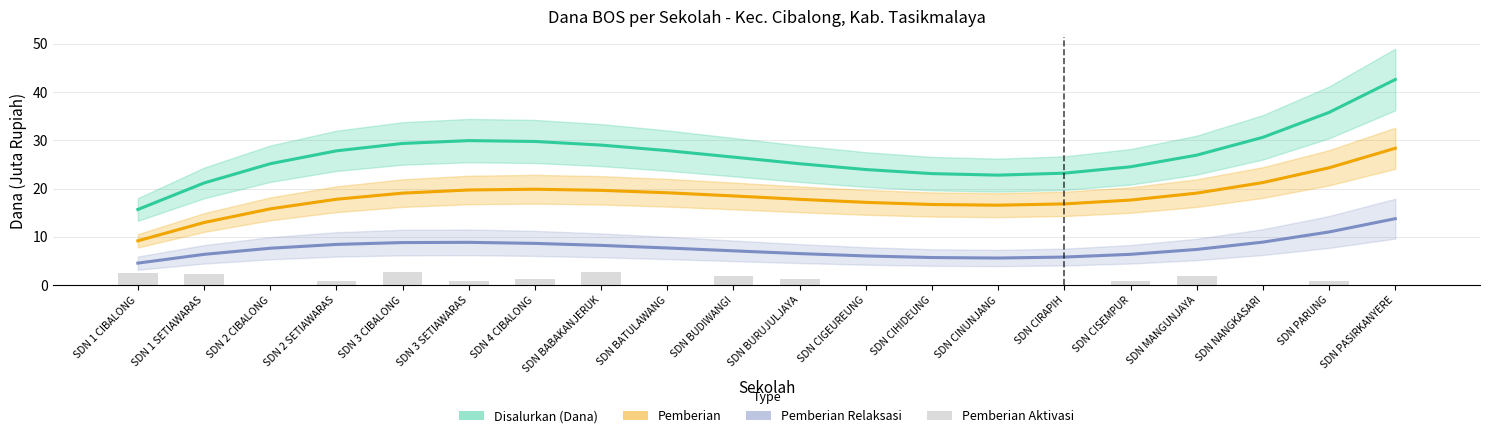

Rank the categories by Disalurkan (Dana) value from lowest to highest.

SDN 1 CIBALONG, SDN 1 SETIAWARAS, SDN CINUNJANG, SDN CIHIDEUNG, SDN CIRAPIH, SDN CIGEUREUNG, SDN CISEMPUR, SDN 2 CIBALONG, SDN BURUJULJAYA, SDN BUDIWANGI, SDN MANGUNJAYA, SDN 2 SETIAWARAS, SDN BATULAWANG, SDN BABAKANJERUK, SDN 3 CIBALONG, SDN 4 CIBALONG, SDN 3 SETIAWARAS, SDN NANGKASARI, SDN PARUNG, SDN PASIRKANYERE